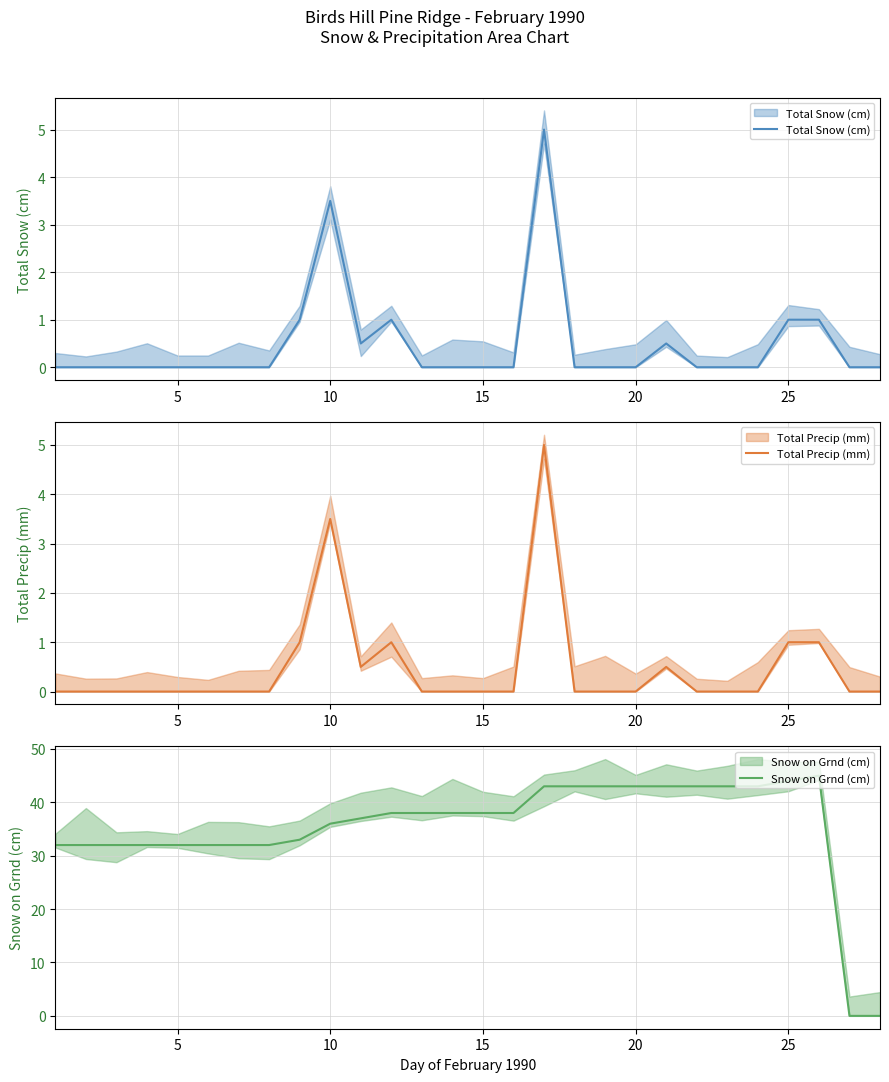

What is the highest value of the Total Snow (cm) series?

5.0